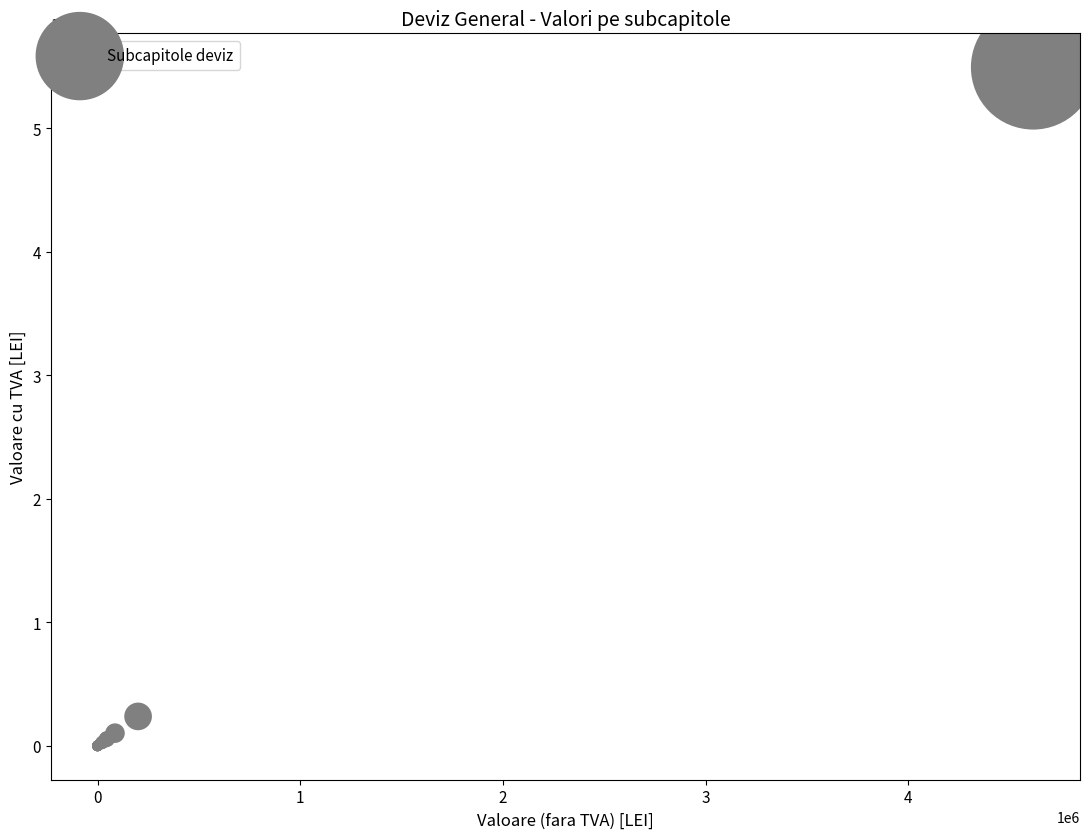

What Y value in the scatter plot is closest to 2747092?

238000.0